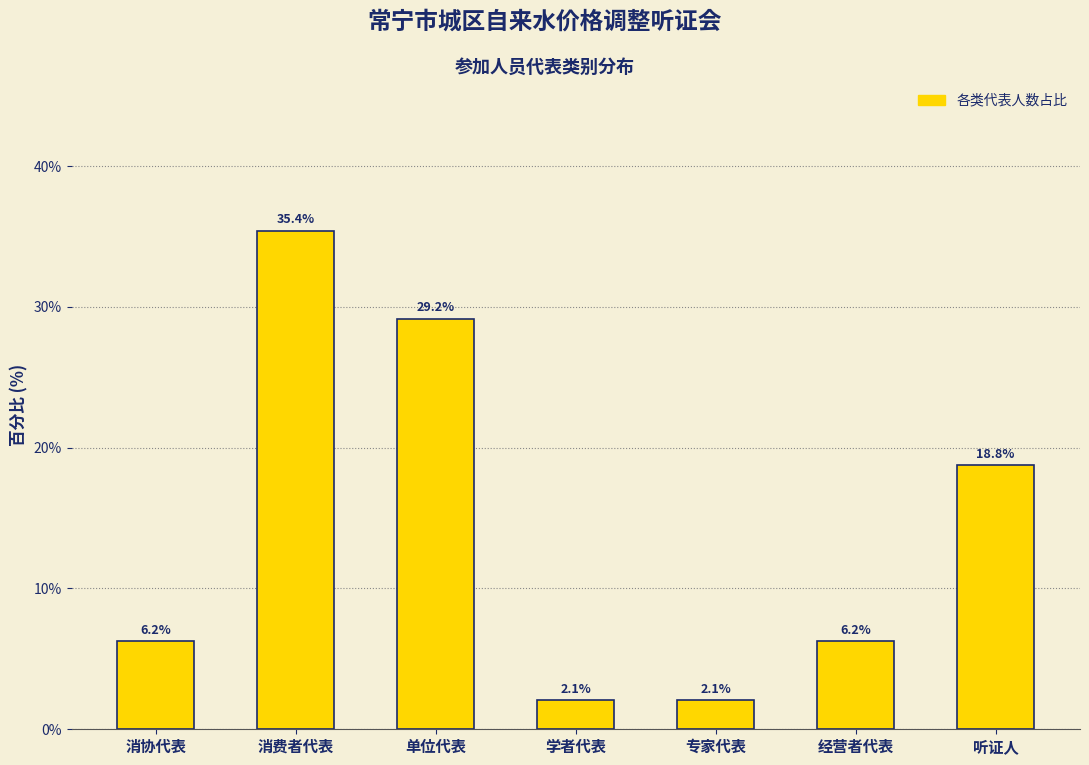

At which category does the chart reach its peak across all series?

消费者代表